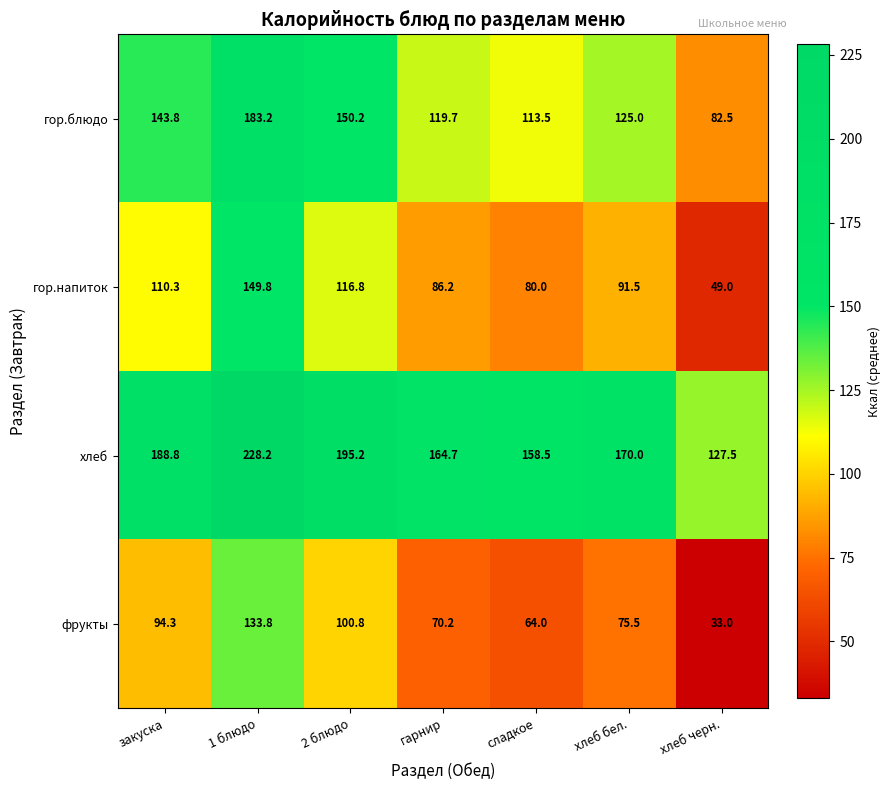

The value of фрукты at гарнир is 70.2. True or false?

True